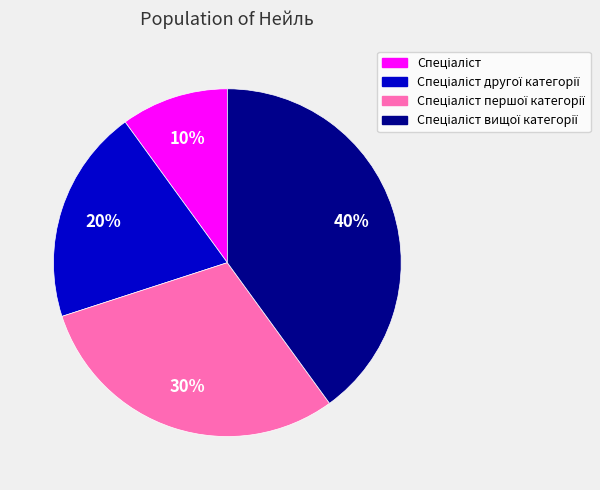

How many segments does this pie chart have?

4